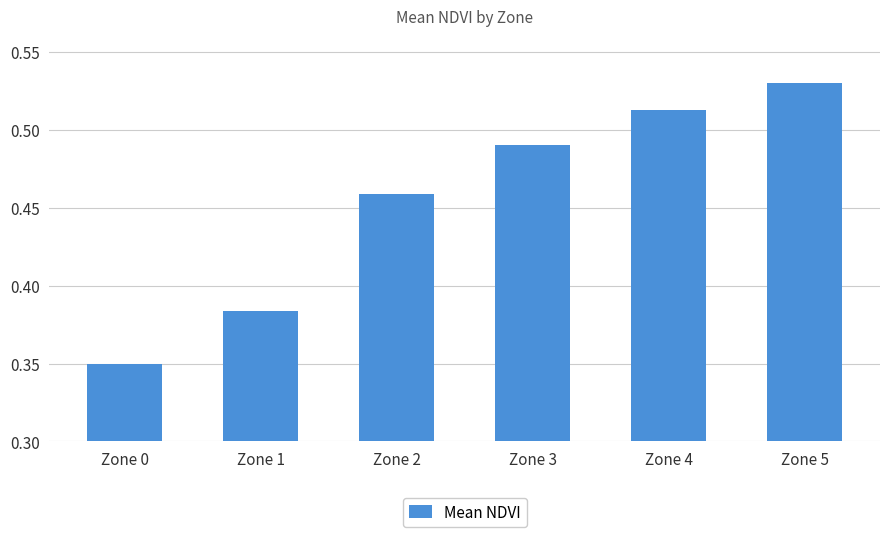

Rank the categories by value from highest to lowest.

Zone 5, Zone 4, Zone 3, Zone 2, Zone 1, Zone 0